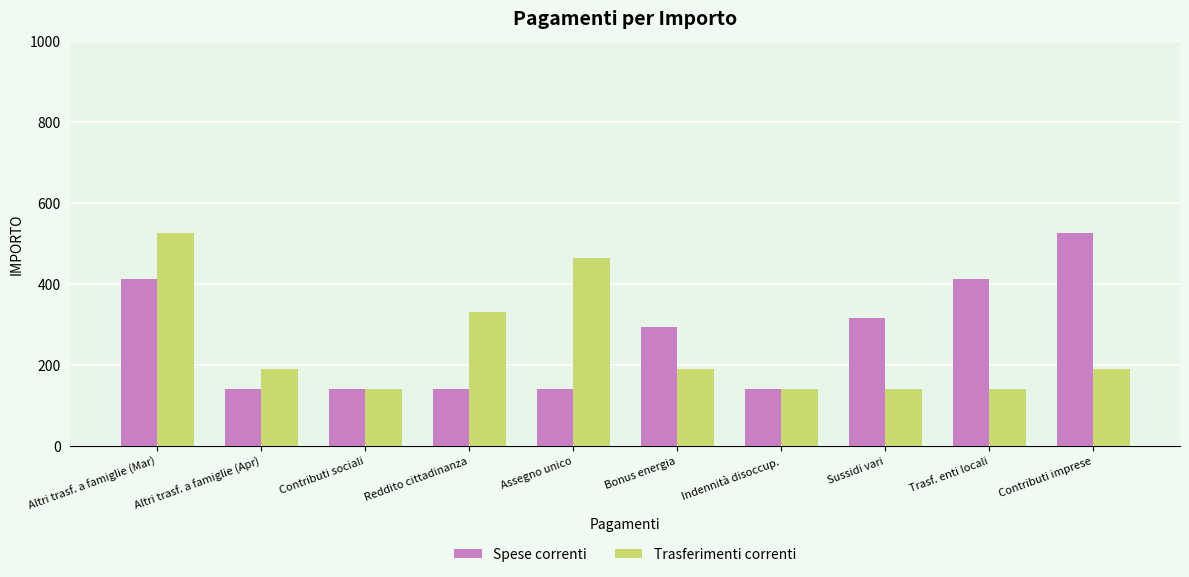

How many distinct data groups are displayed?

2